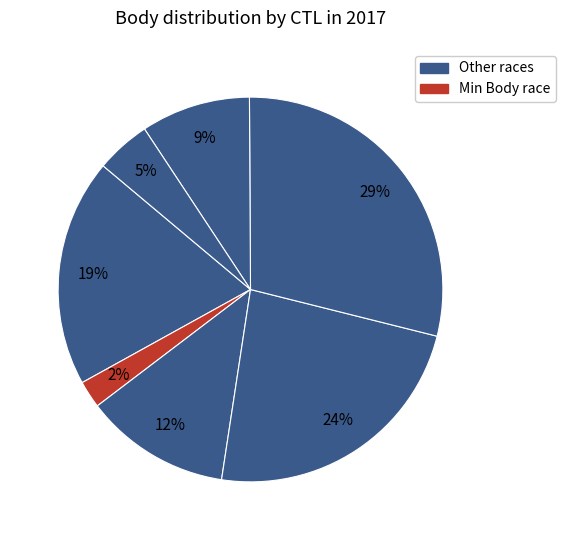

How many slices are in this pie chart?

7